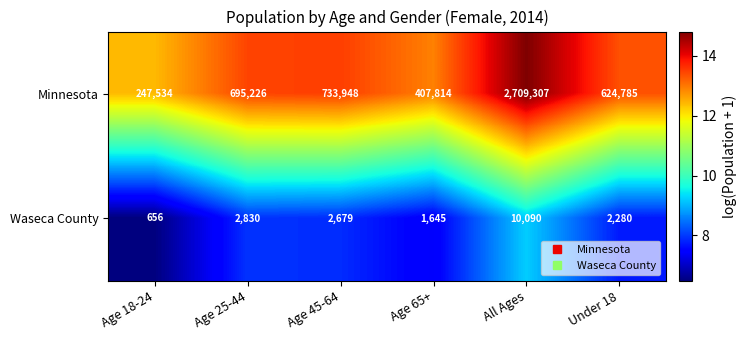

What is the difference between the Minnesota values at Under 18 and Age 65+?

216971